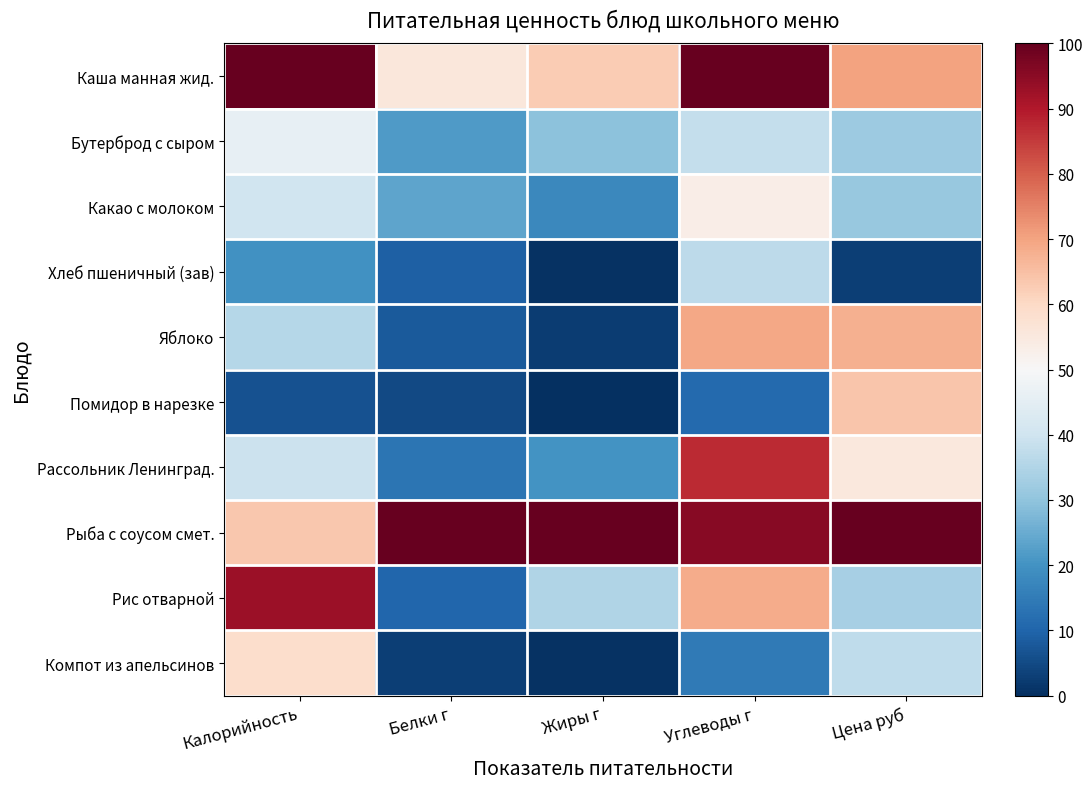

Reading right to left, what are all the values shown in this chart?

Каша манная жид.: Цена руб=70.2	Углеводы г=100.0	Жиры г=62.7	Белки г=55.6	Калорийность=100.0
Бутерброд с сыром: Цена руб=31.7	Углеводы г=38.1	Жиры г=29.6	Белки г=21.6	Калорийность=46.1
Какао с молоком: Цена руб=31.2	Углеводы г=53.3	Жиры г=17.8	Белки г=23.5	Калорийность=40.2
Хлеб пшеничный (зав): Цена руб=3.1	Углеводы г=37.0	Жиры г=0.6	Белки г=9.3	Калорийность=19.8
Яблоко: Цена руб=67.8	Углеводы г=69.3	Жиры г=2.4	Белки г=8.0	Калорийность=35.7
Помидор в нарезке: Цена руб=63.8	Углеводы г=11.1	Жиры г=0.0	Белки г=4.9	Калорийность=6.6
Рассольник Ленинград.: Цена руб=55.2	Углеводы г=87.4	Жиры г=20.1	Белки г=13.6	Калорийность=39.1
Рыба с соусом смет.: Цена руб=100.0	Углеводы г=95.6	Жиры г=100.0	Белки г=100.0	Калорийность=63.6
Рис отварной: Цена руб=33.2	Углеводы г=68.5	Жиры г=34.9	Белки г=10.5	Калорийность=92.8
Компот из апельсинов: Цена руб=37.2	Углеводы г=14.8	Жиры г=0.6	Белки г=3.1	Калорийность=59.0